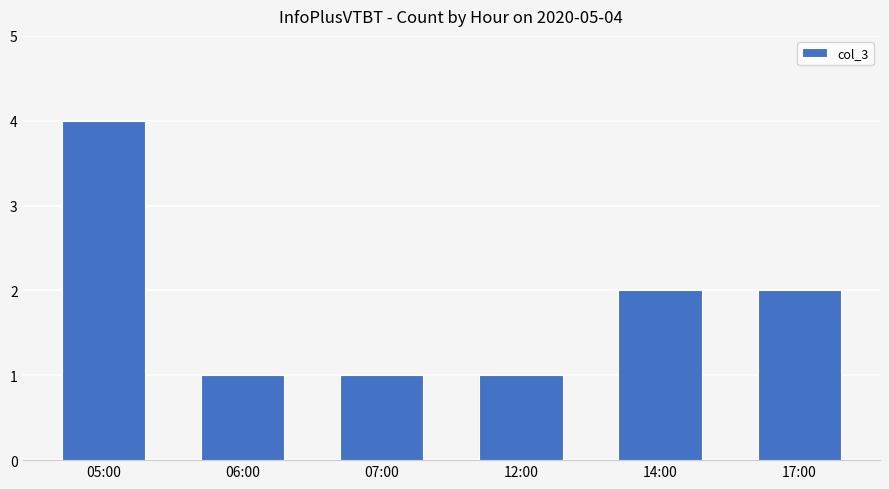

What is the ratio of the value at 06:00 to the value at 07:00?

1.0